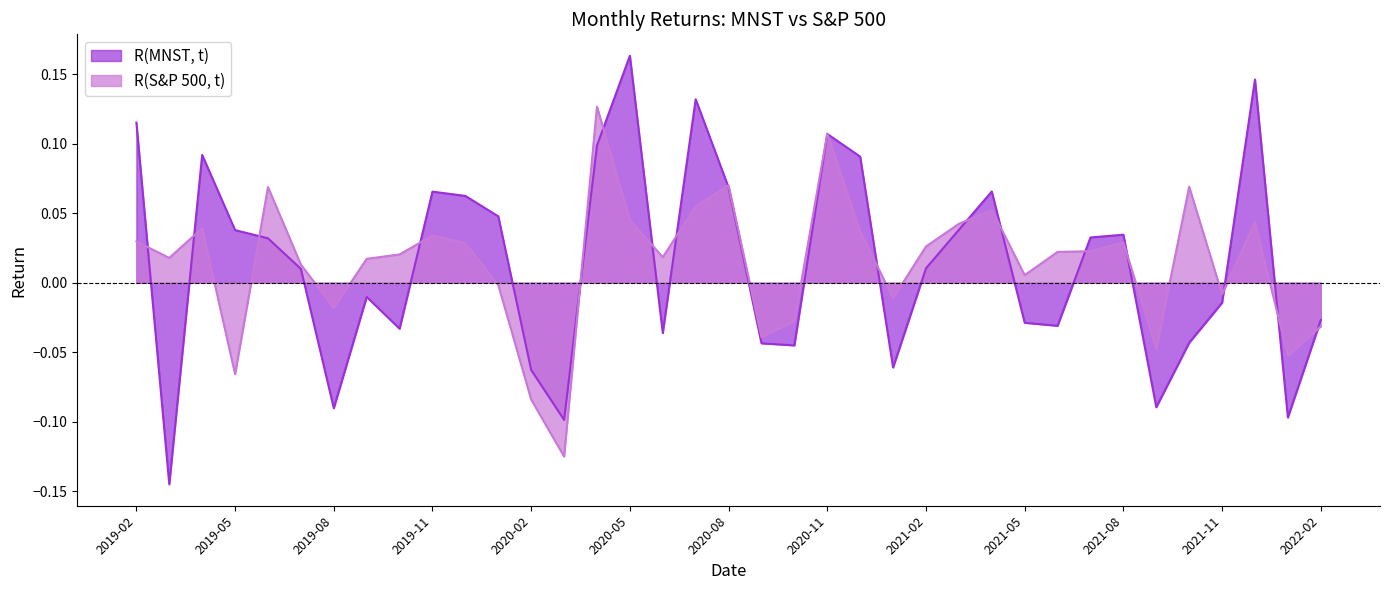

What is the difference between the maximum and minimum values in the R(S&P 500, t) series?

0.3